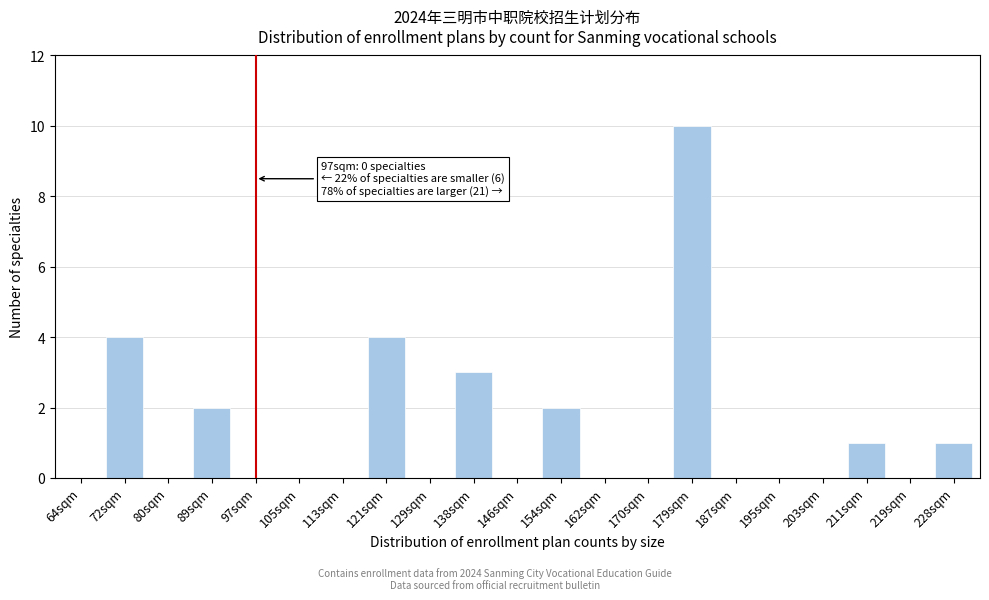

Reading right to left, extract all data points from this chart.

228sqm=1	219sqm=0	211sqm=1	203sqm=0	195sqm=0	187sqm=0	179sqm=10	170sqm=0	162sqm=0	154sqm=2	146sqm=0	138sqm=3	129sqm=0	121sqm=4	113sqm=0	105sqm=0	97sqm=0	89sqm=2	80sqm=0	72sqm=4	64sqm=0